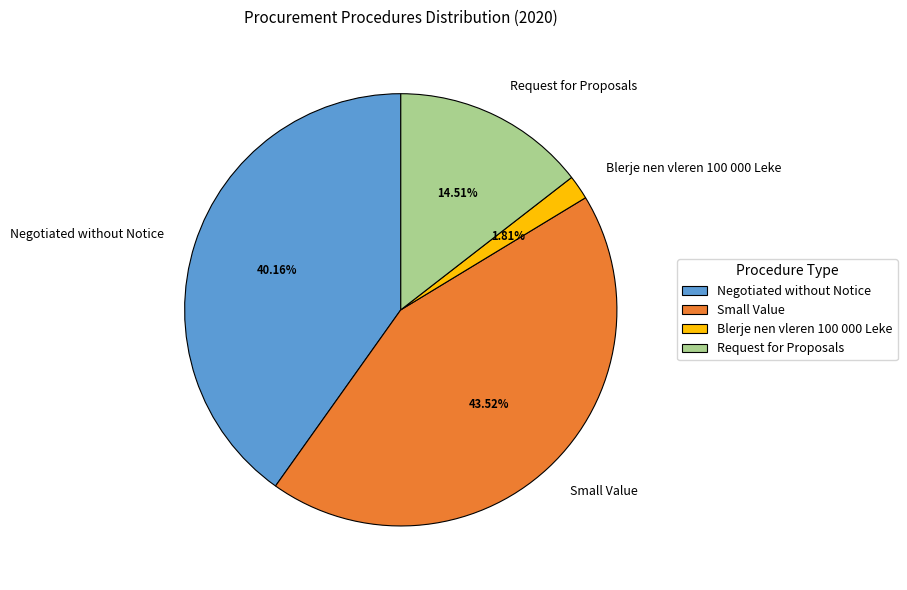

What is the ratio of the value at Small Value to the value at Negotiated without Notice?

1.1